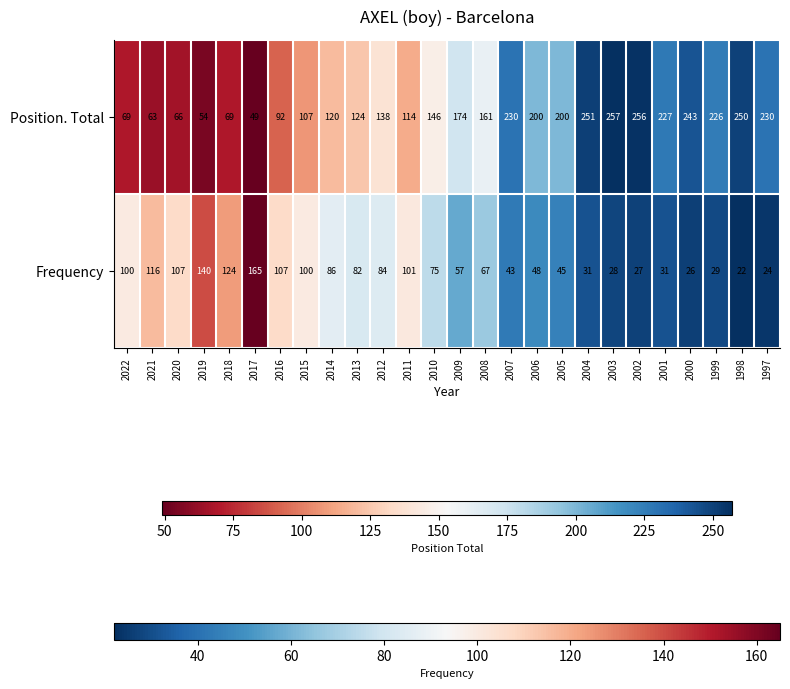

Rank the categories by value from highest to lowest.

2003, 2002, 2004, 1998, 2000, 2007, 1997, 2001, 1999, 2006, 2005, 2009, 2008, 2010, 2012, 2013, 2014, 2011, 2015, 2016, 2022, 2018, 2020, 2021, 2019, 2017